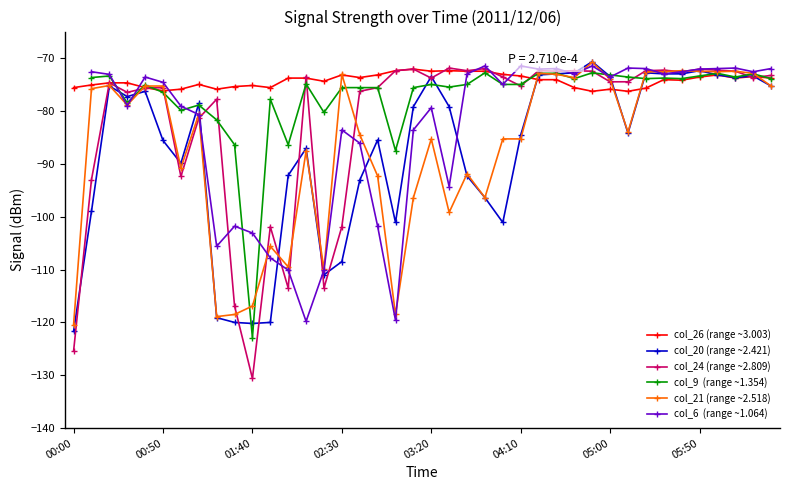

True or false: col_21 (range ~2.518) has more than 2 interior local peaks.

True